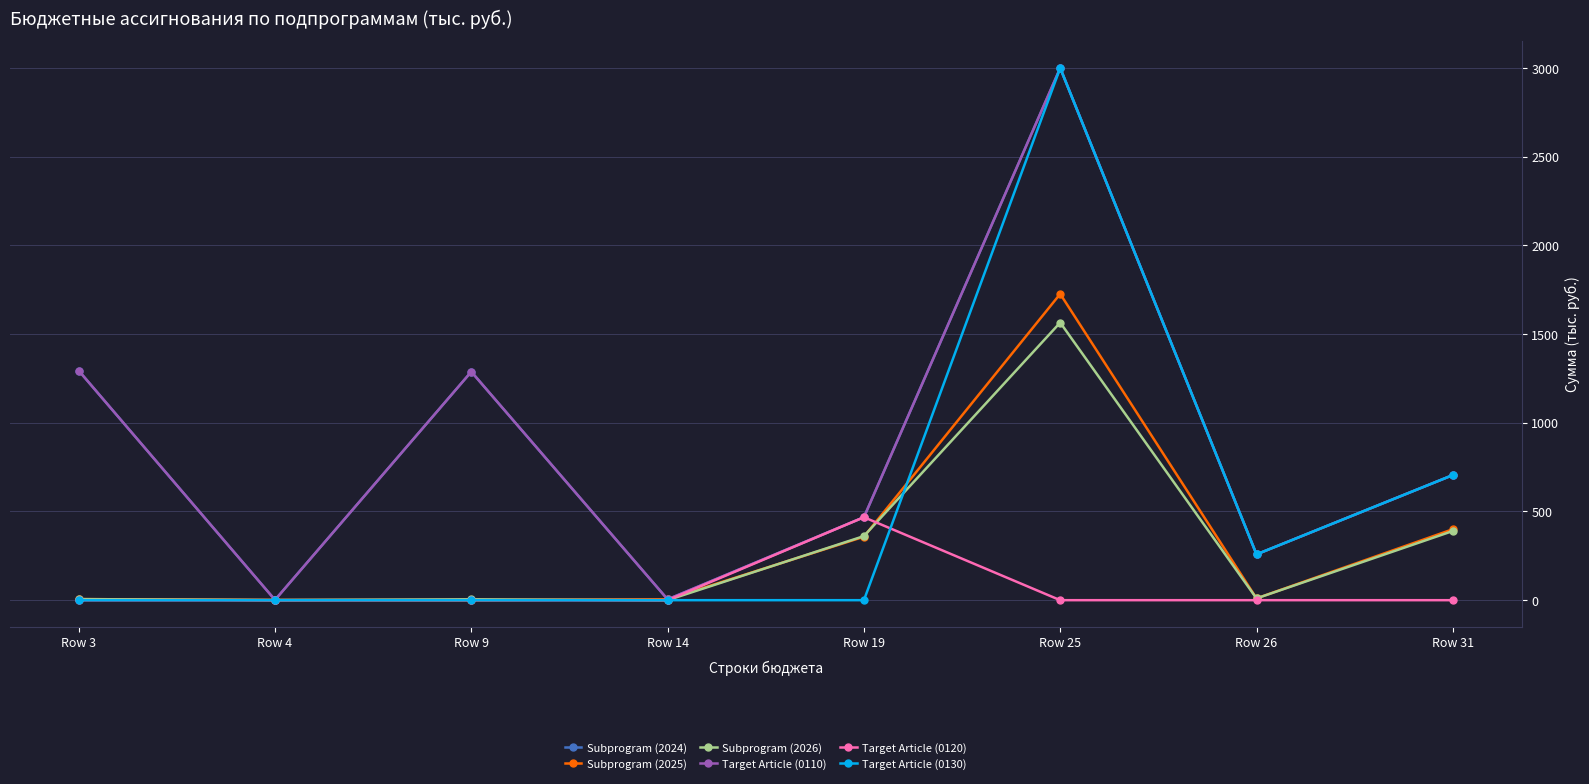

What is the spread (max minus min) of values at Row 4?

1.5